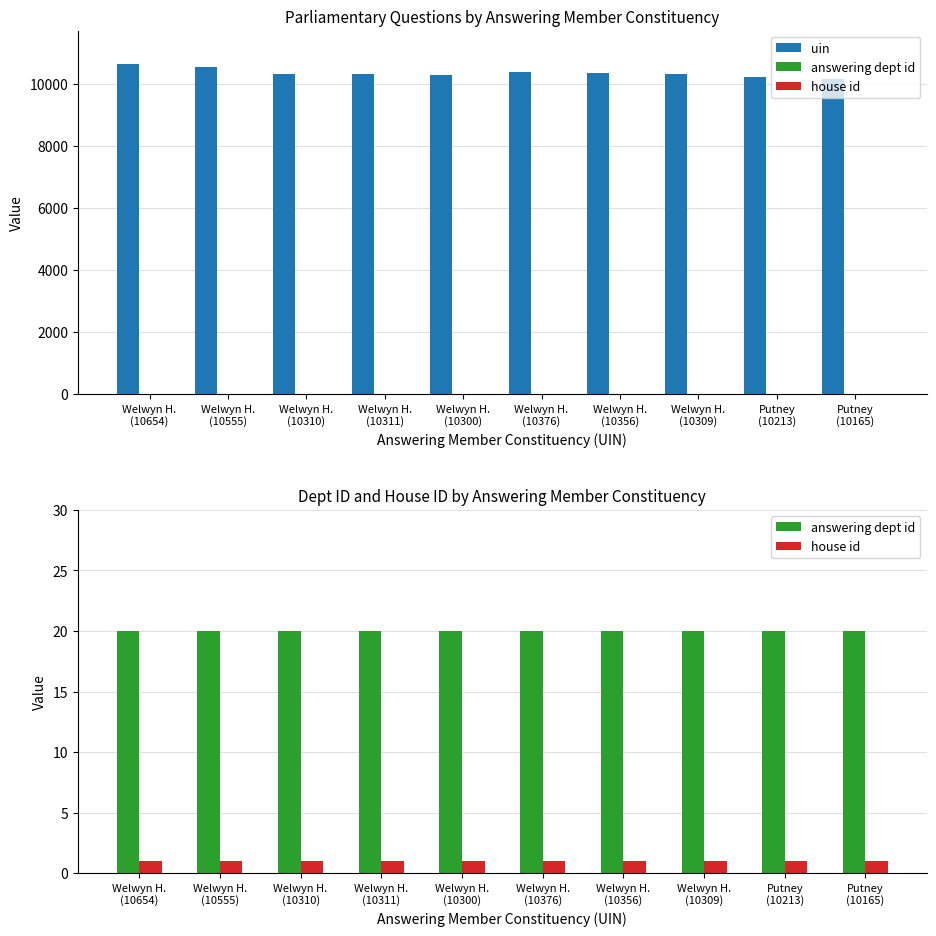

What is the average value of the uin series?

10355